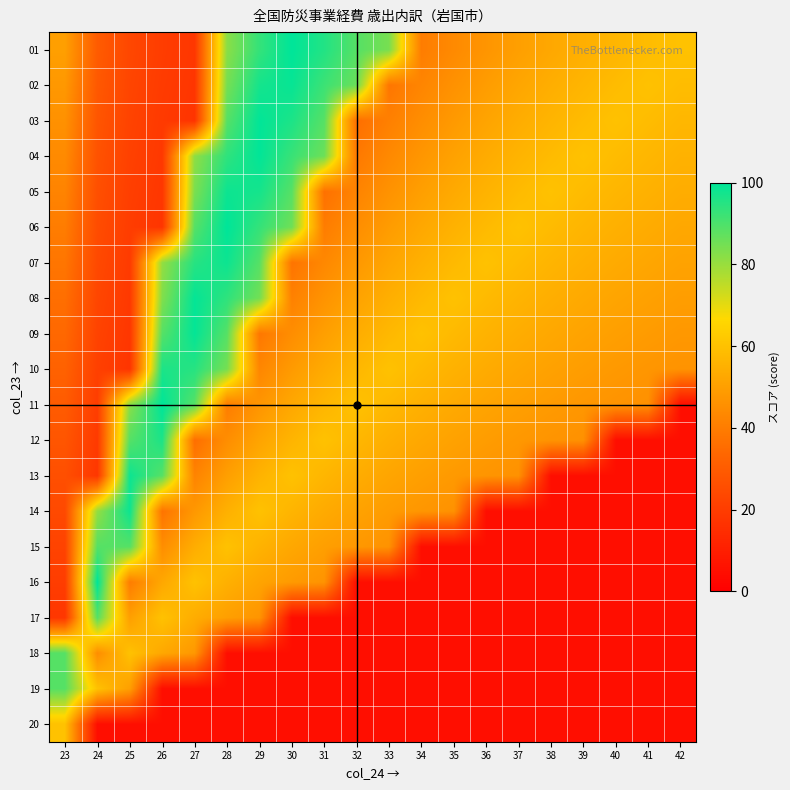

Which has a higher value, 40 or 42?

42